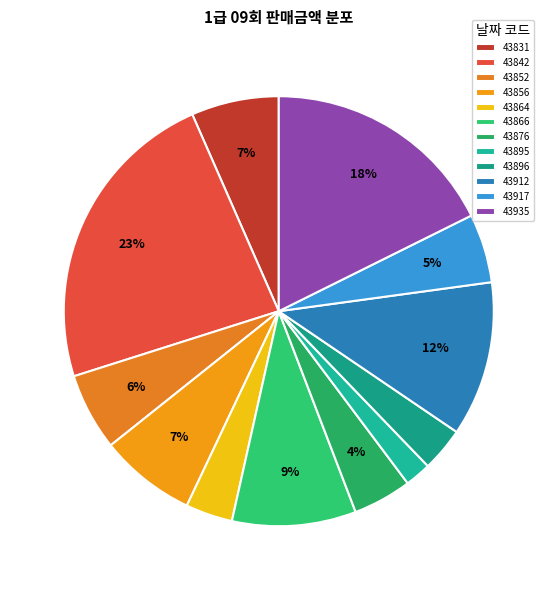

How much of the chart is everything except 43896?

96.7%